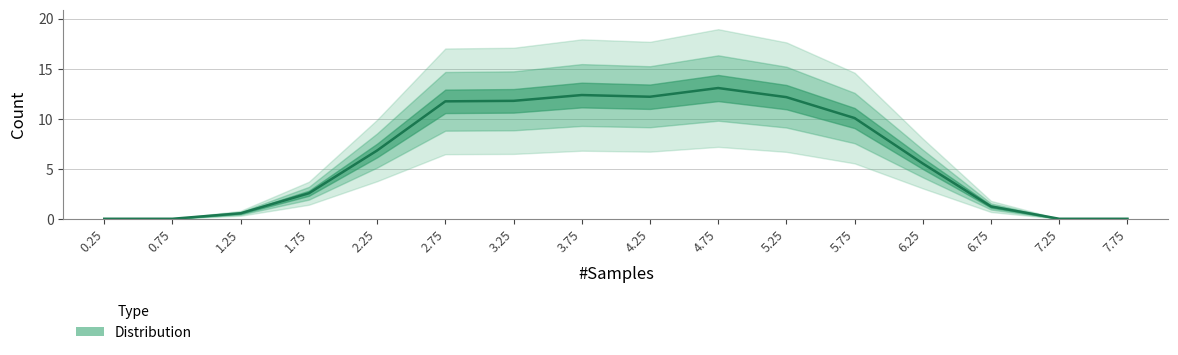

What is the difference between the values at 7.25 and 3.75?

12.4